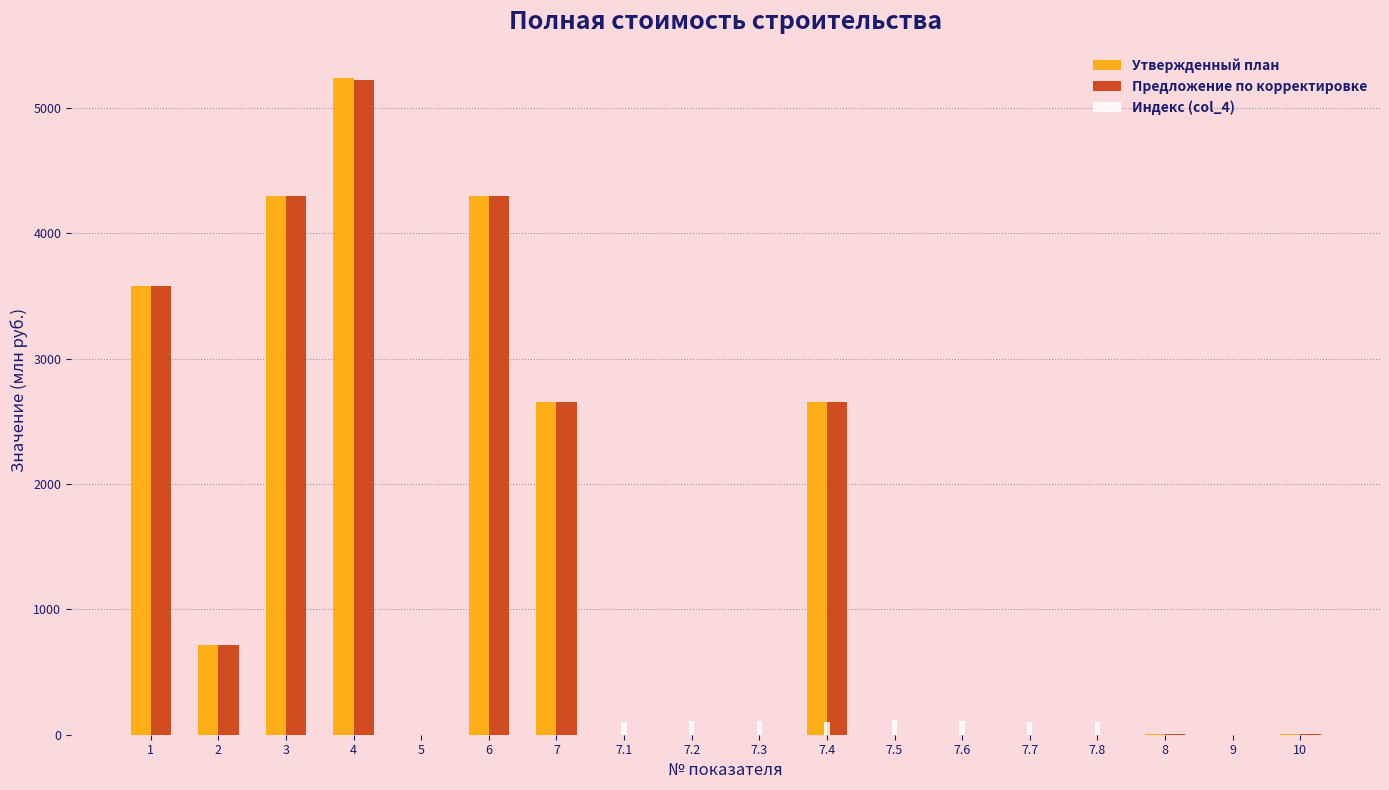

What is the sum of all Индекс (col_4) values?

852.4